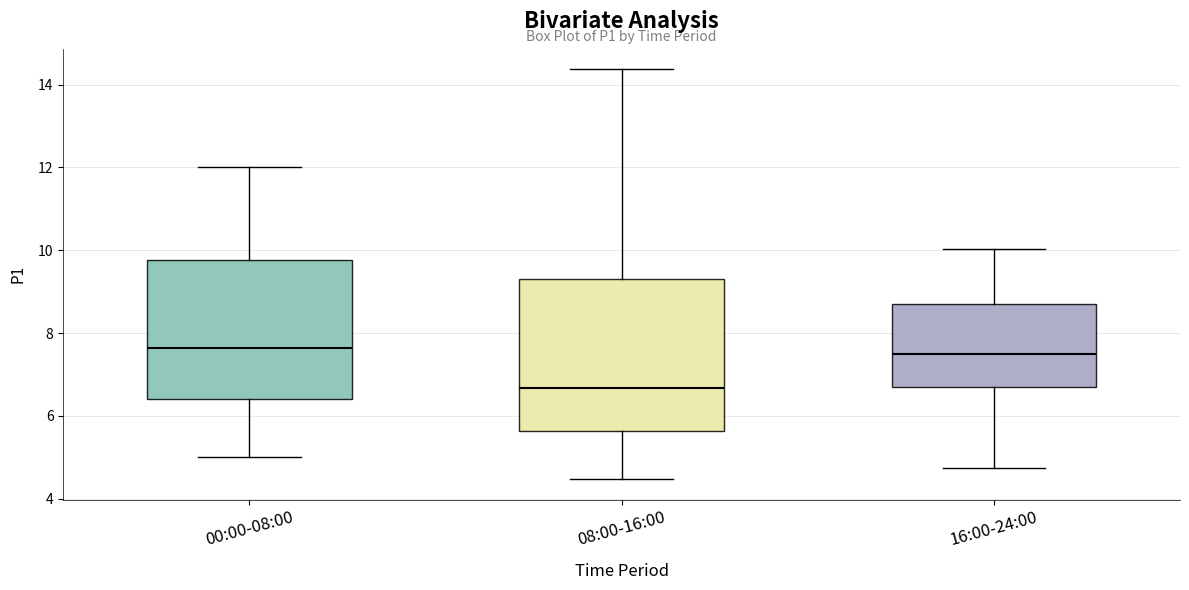

Comparing the boxes themselves (not the whiskers), which one is the tallest?

08:00-16:00